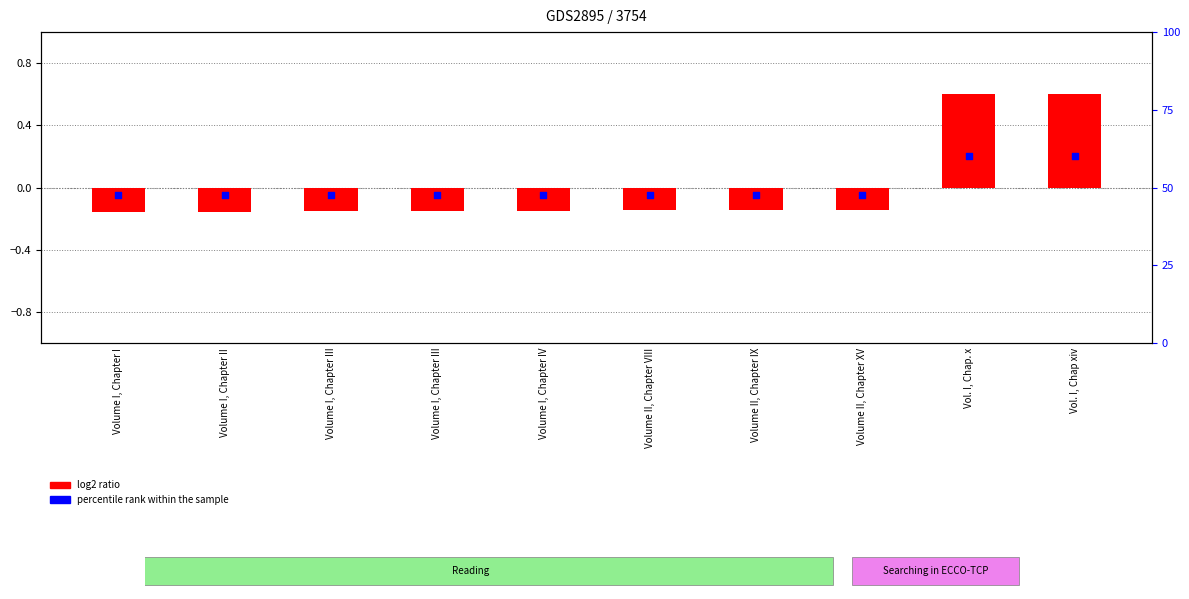

Which series has the largest total across all categories?

log2 ratio